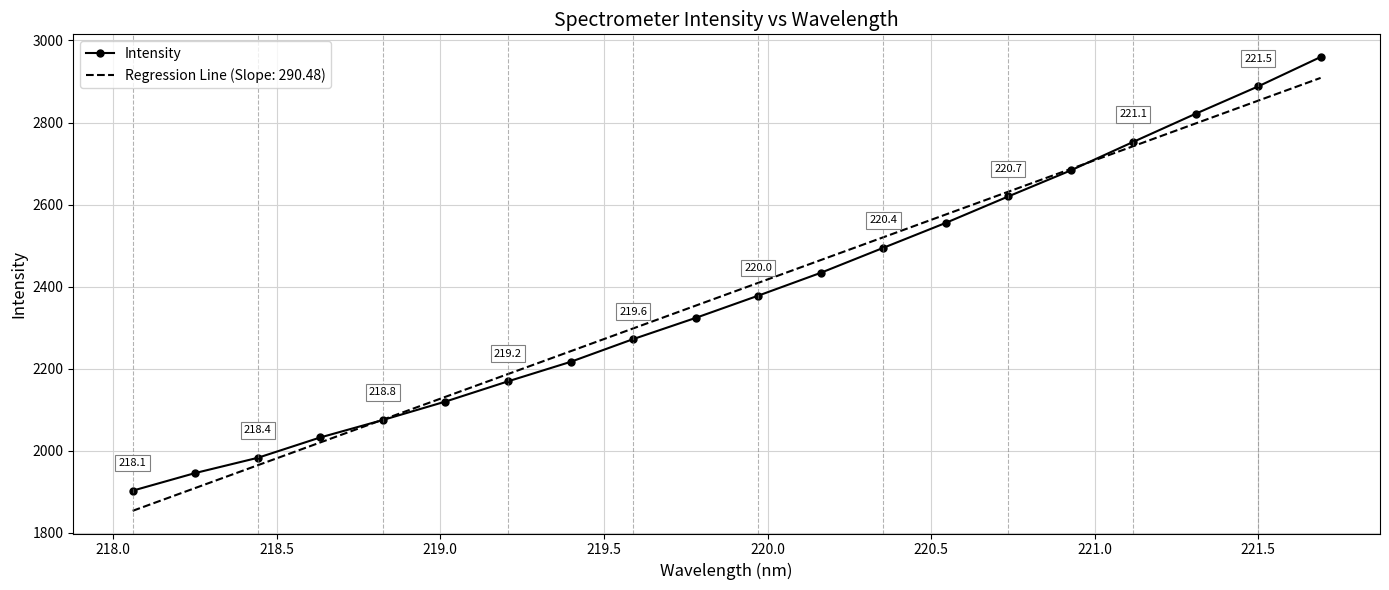

Rank the series by their maximum value, from lowest to highest.

Regression Line (Slope: 290.48), Intensity